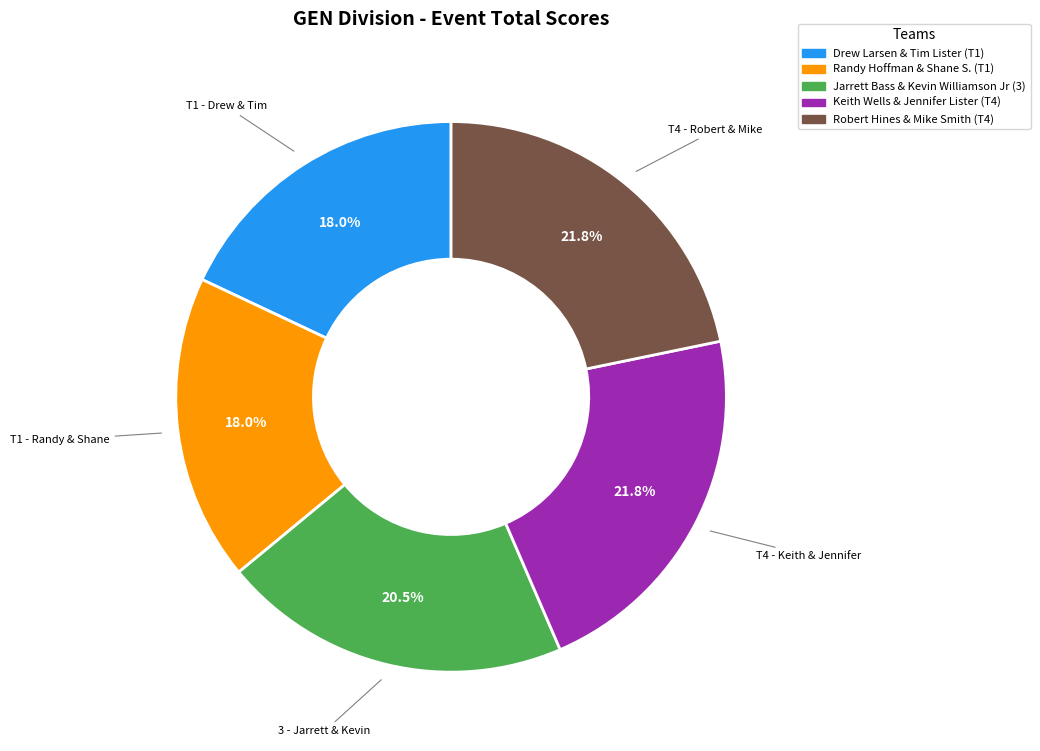

Is the sum of Drew Larsen & Tim Lister (T1) and Jarrett Bass & Kevin Williamson Jr (3) greater than half?

No